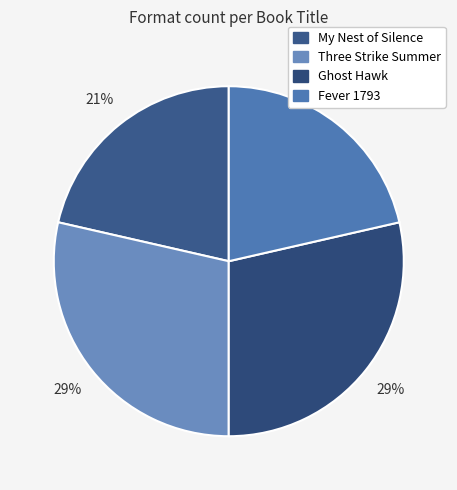

Does Three Strike Summer account for over 50% of the chart?

No